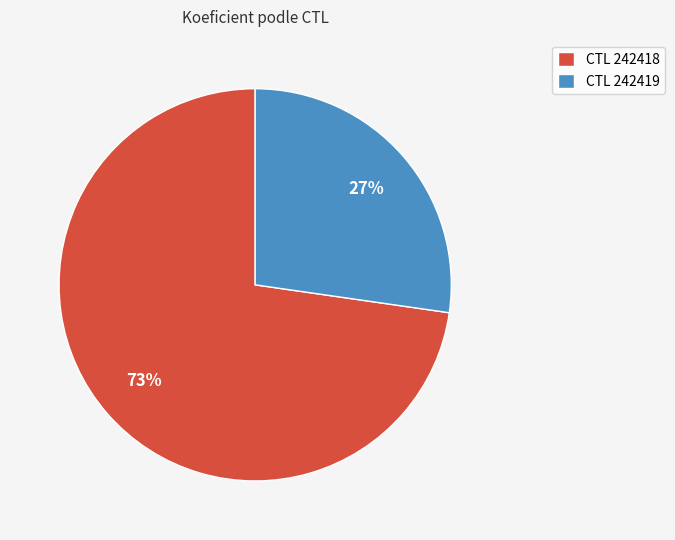

Approximately how many times larger is the value at CTL 242418 compared to CTL 242419?

2.7